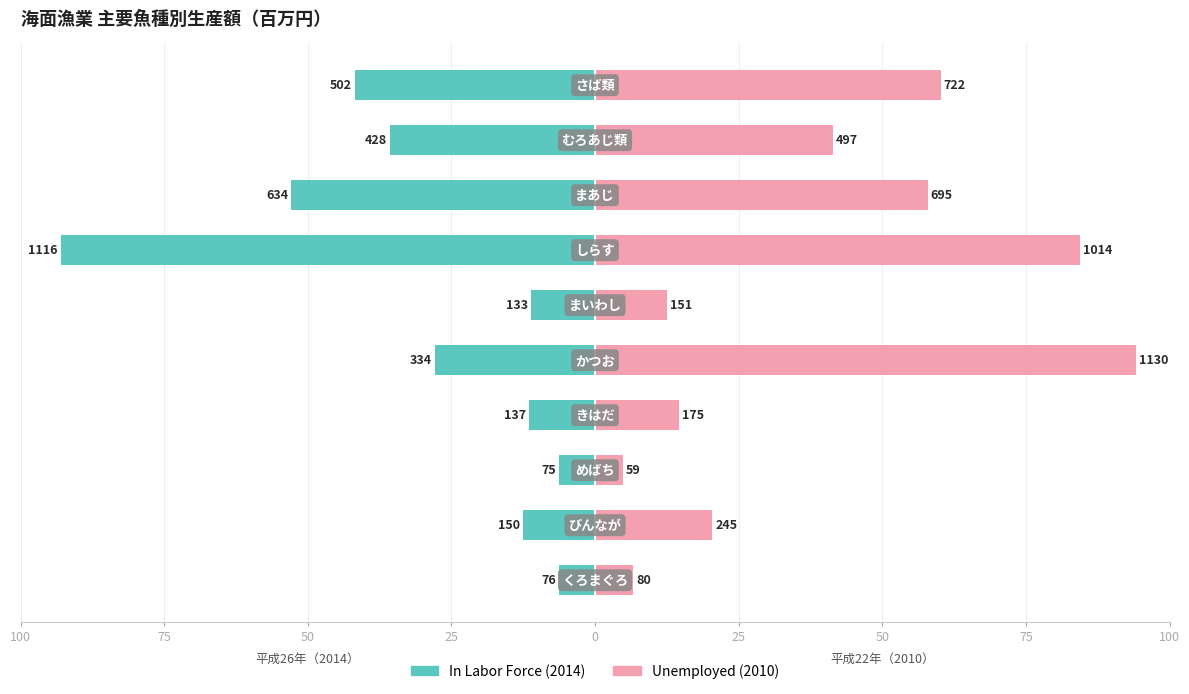

What is the difference between the highest and lowest values at 75?

32.9